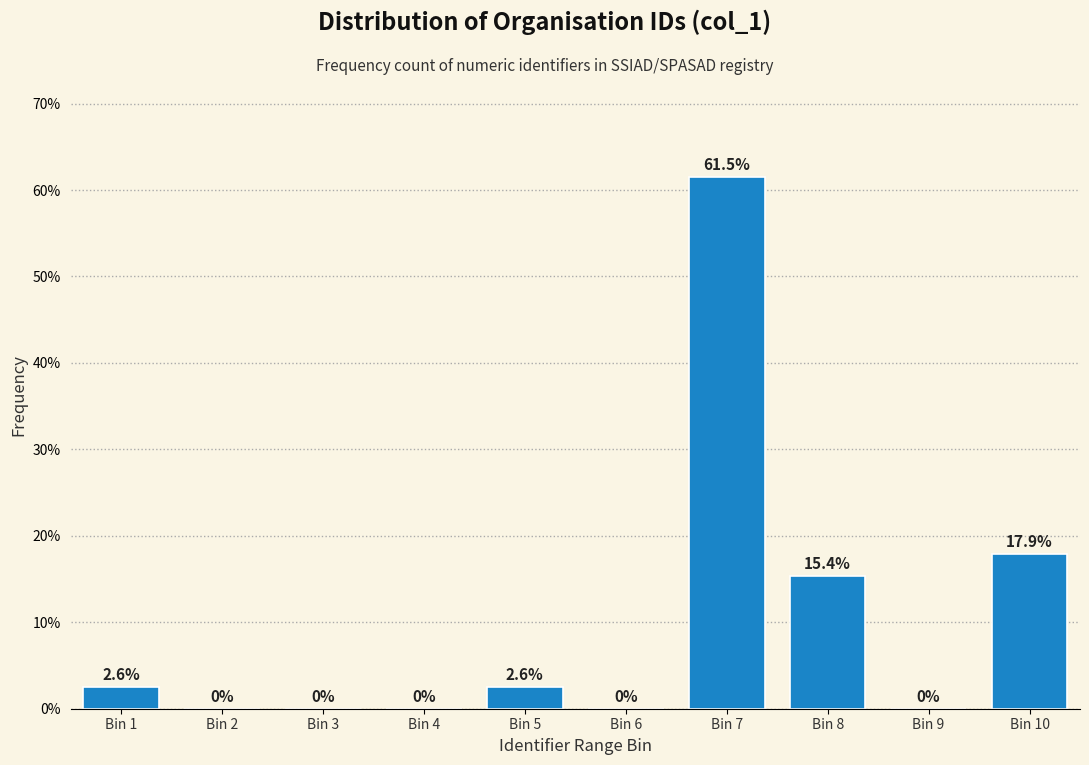

Reading left to right, list all the values displayed in this chart.

Bin 1=2.6	Bin 2=0.0	Bin 3=0.0	Bin 4=0.0	Bin 5=2.6	Bin 6=0.0	Bin 7=61.5	Bin 8=15.4	Bin 9=0.0	Bin 10=17.9